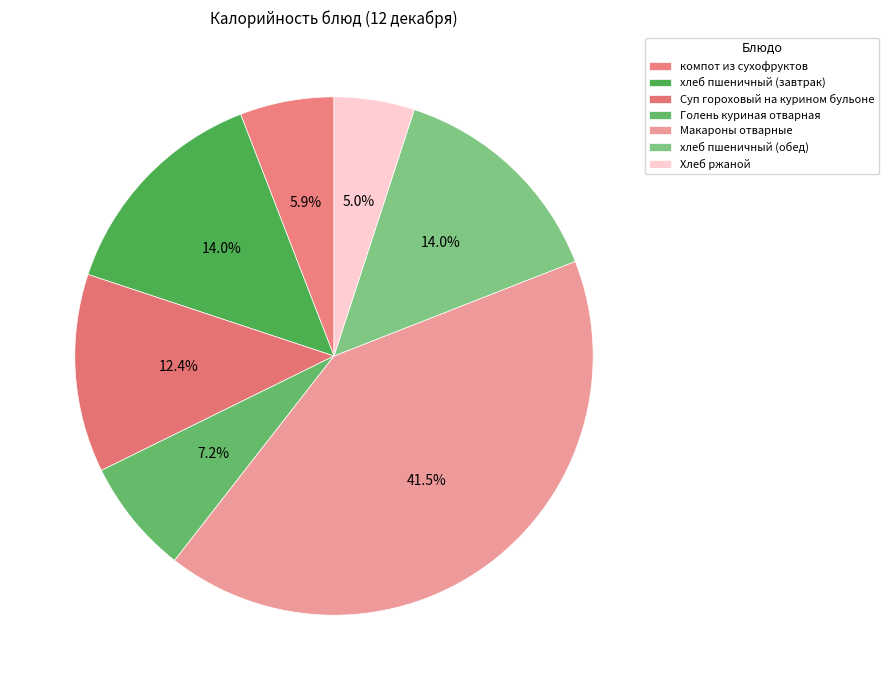

To the nearest percent, what is the combined percentage of хлеб пшеничный (завтрак) and Голень куриная отварная?

21%